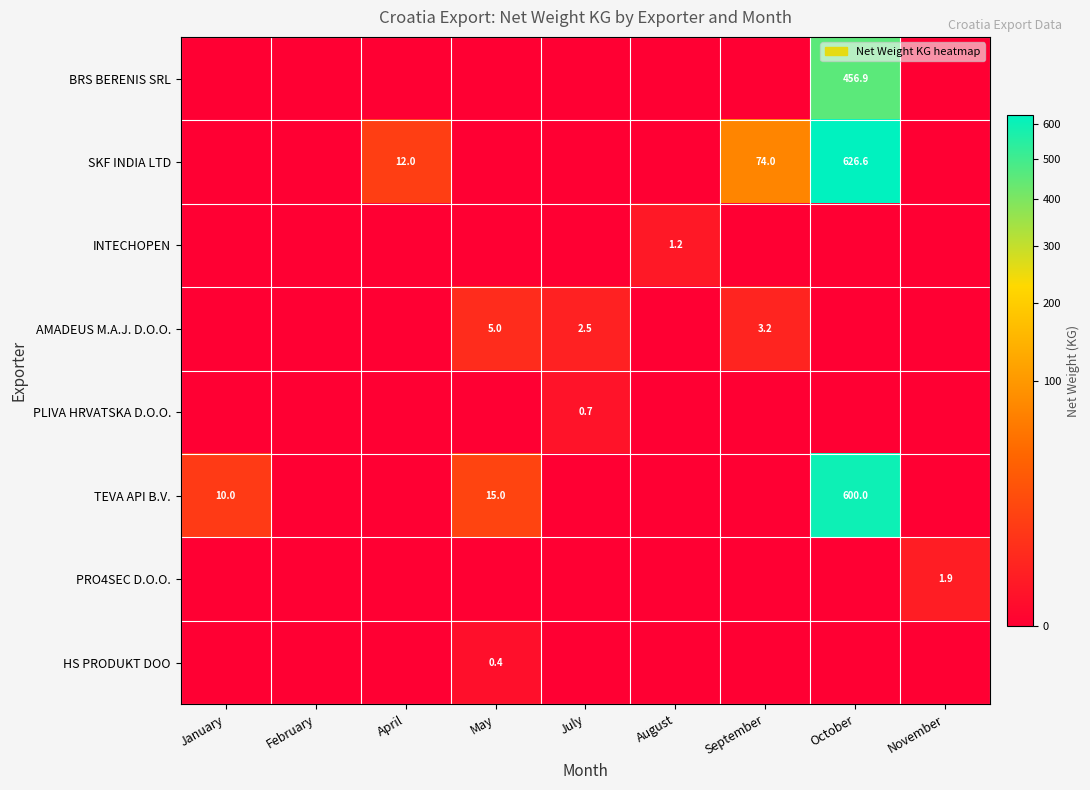

At which label is TEVA API B.V. closest to 300?

May